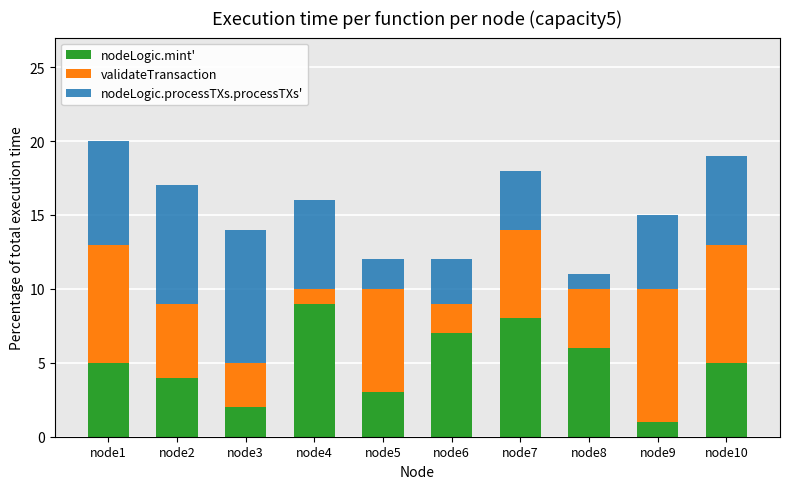

What is the highest value of the nodeLogic.mint' series?

9